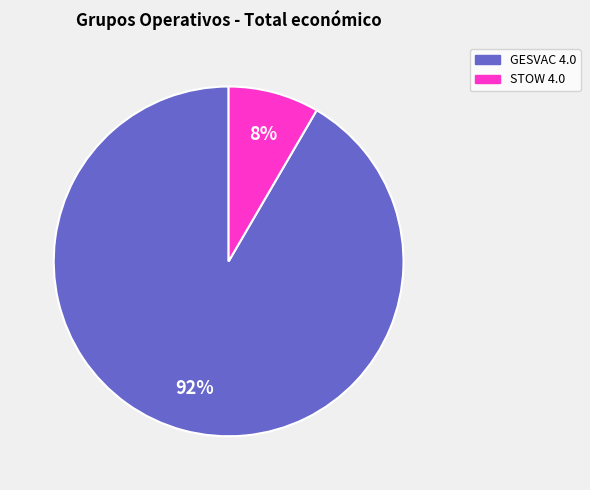

To the nearest percent, what is the average slice percentage?

50%